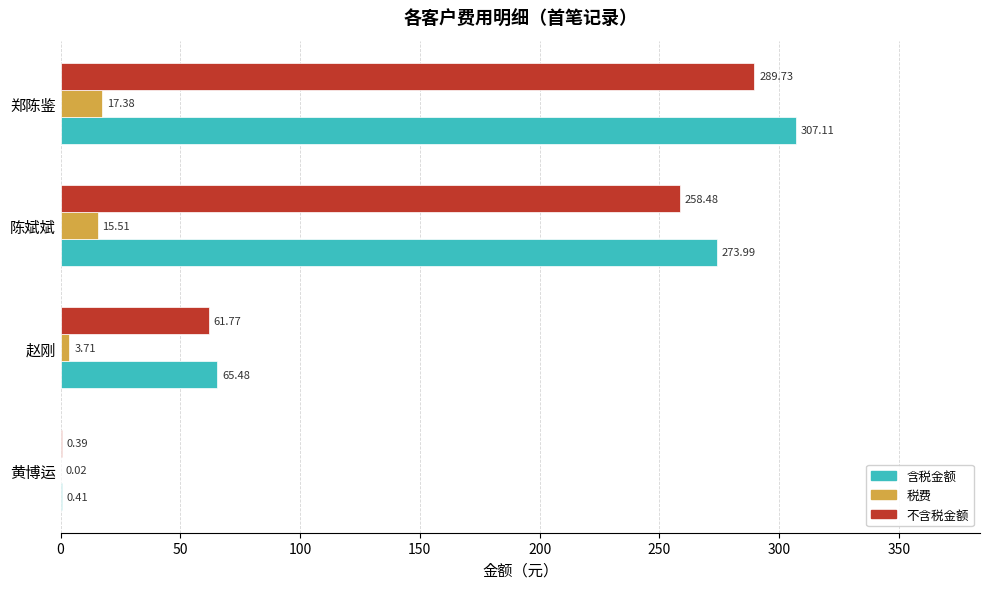

At which category does the chart reach its peak across all series?

郑陈鉴